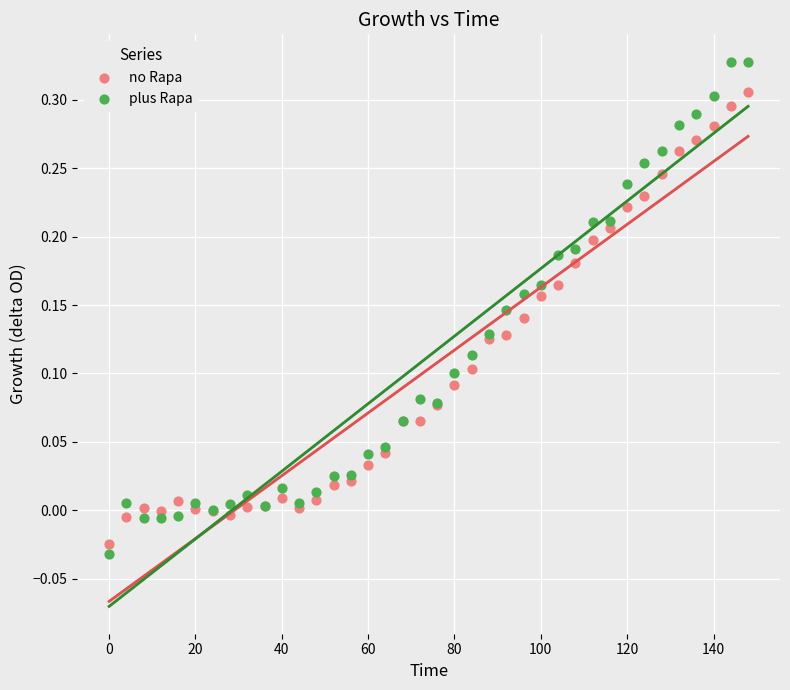

Which series contains the lowest Y value?

plus Rapa